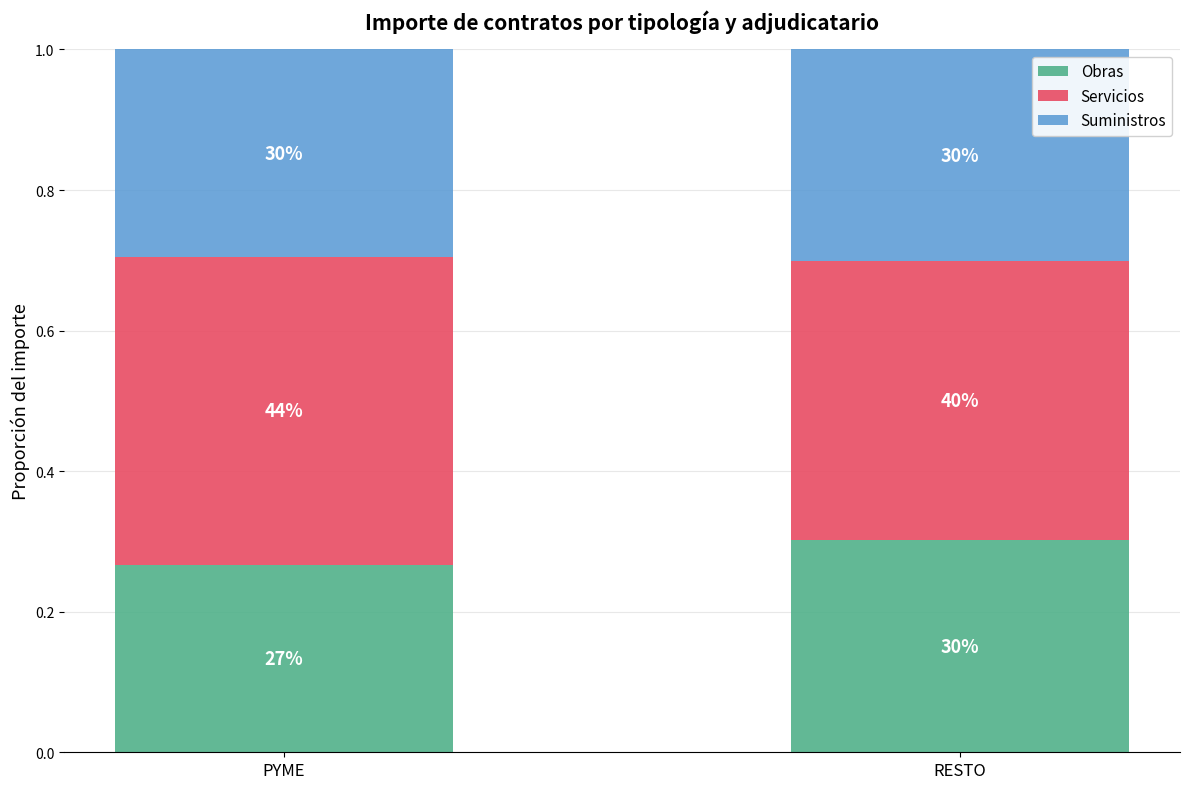

At how many categories does at least one series exceed 0?

2